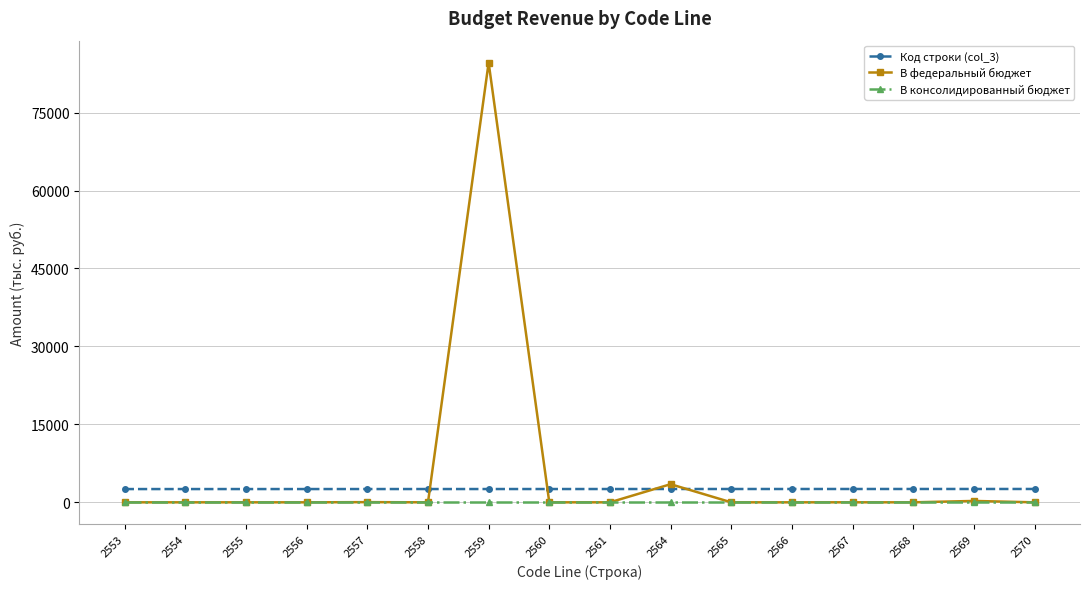

True or false: В консолидированный бюджет and Код строки (col_3) cross at least once.

False